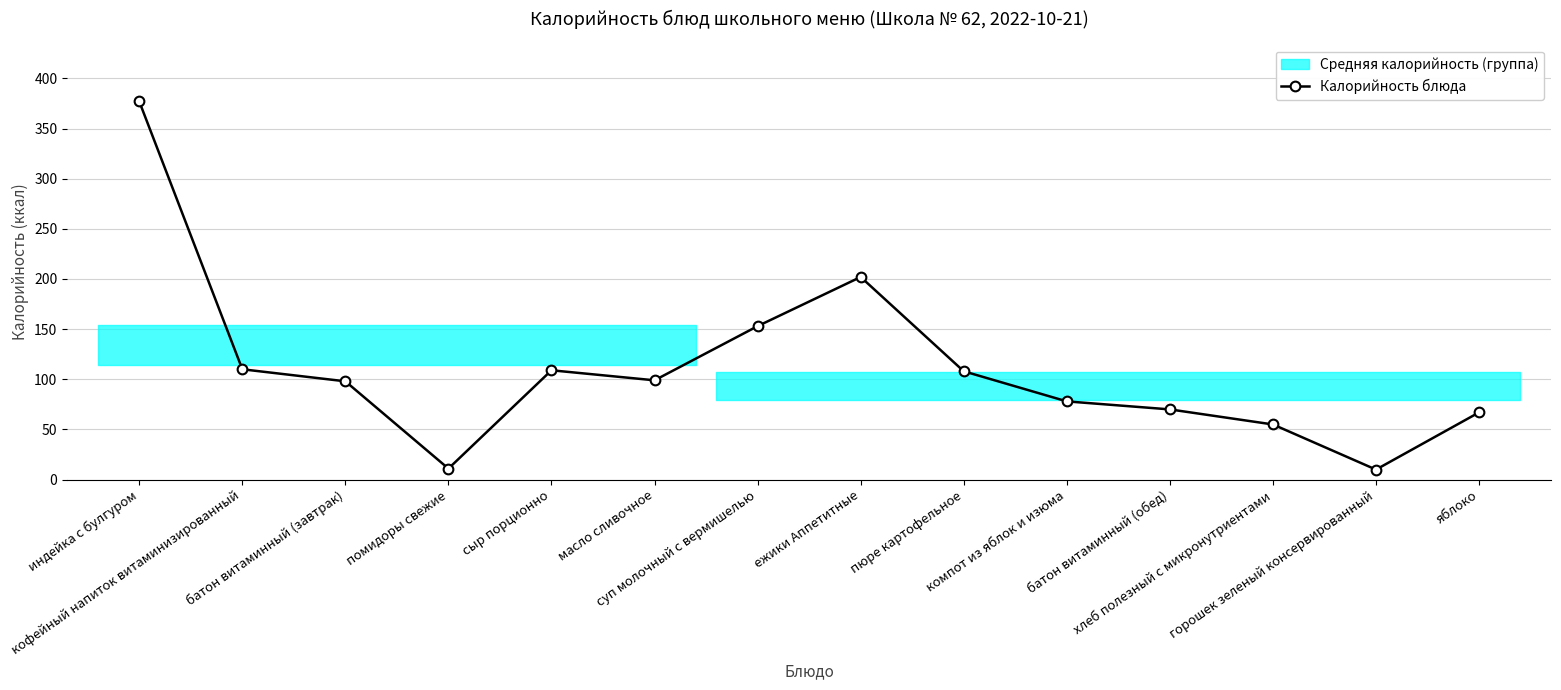

List the labels in order of value, largest first.

индейка с булгуром, ежики Аппетитные, суп молочный с вермишелью, кофейный напиток витаминизированный, сыр порционно, пюре картофельное, масло сливочное, батон витаминный (завтрак), компот из яблок и изюма, батон витаминный (обед), яблоко, хлеб полезный с микронутриентами, помидоры свежие, горошек зеленый консервированный